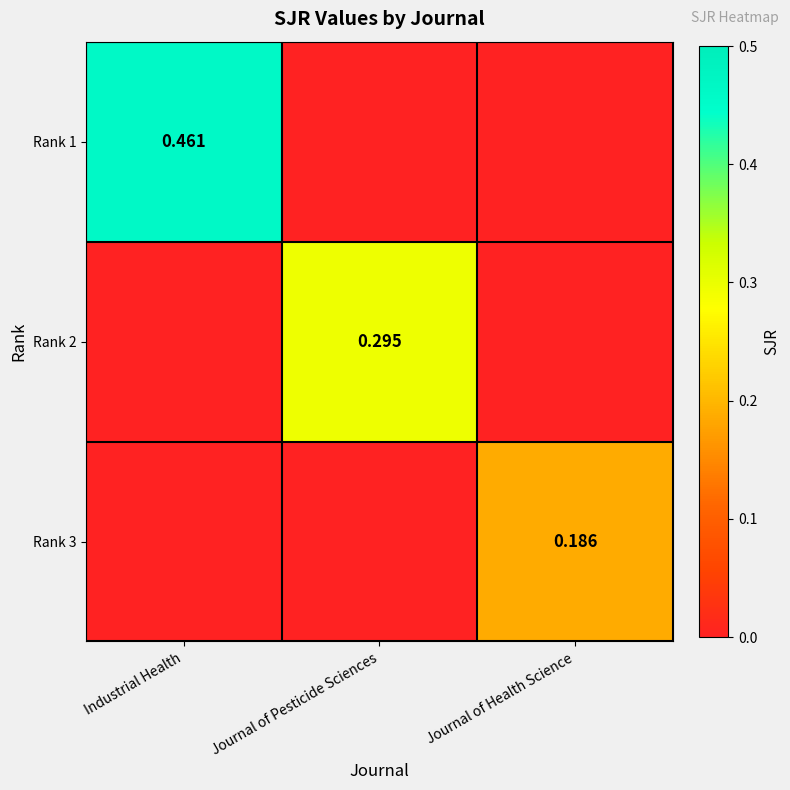

Where is Rank 1 nearest to the value 0?

Journal of Pesticide Sciences